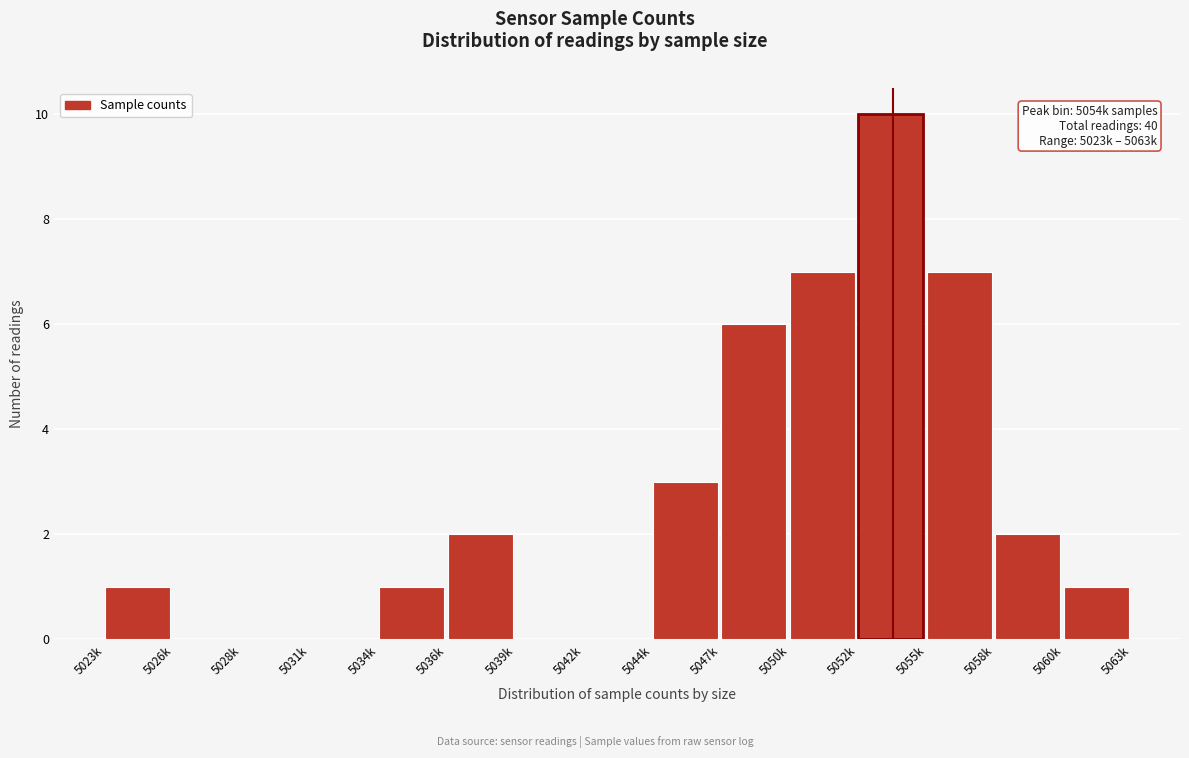

Reading right to left, what are all the values shown in this chart?

5060k=1	5058k=2	5055k=7	5052k=10	5050k=7	5047k=6	5044k=3	5042k=0	5039k=0	5036k=2	5034k=1	5031k=0	5028k=0	5026k=0	5023k=1